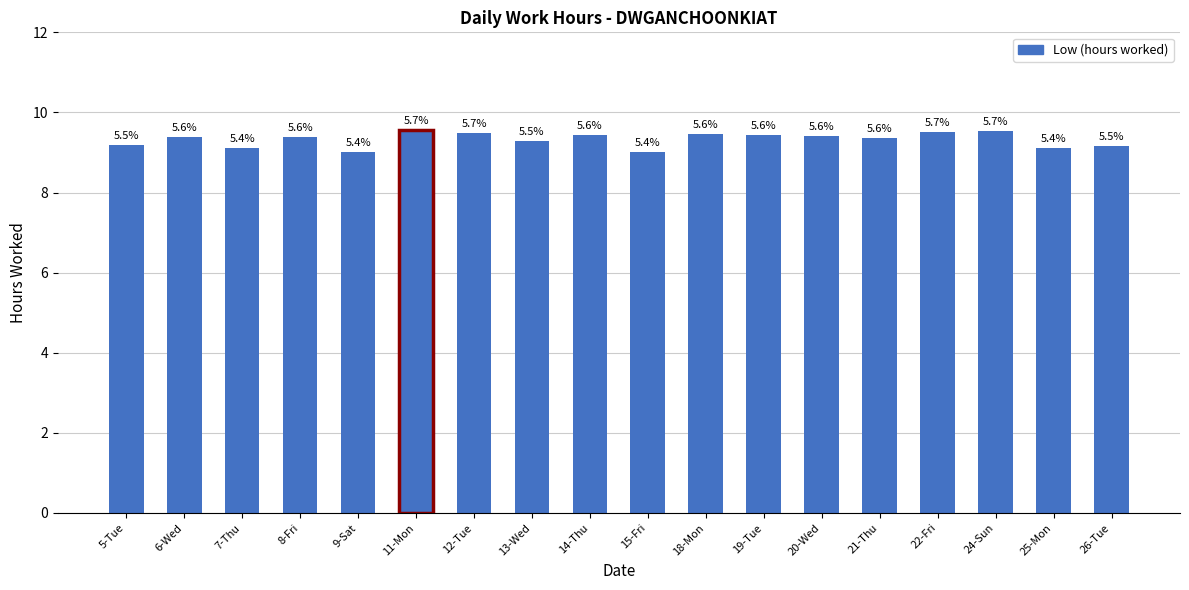

Reading left to right, what are all the values shown in this chart?

9.2	9.4	9.1	9.4	9.0	9.6	9.5	9.3	9.4	9.0	9.5	9.4	9.4	9.3	9.5	9.5	9.1	9.2